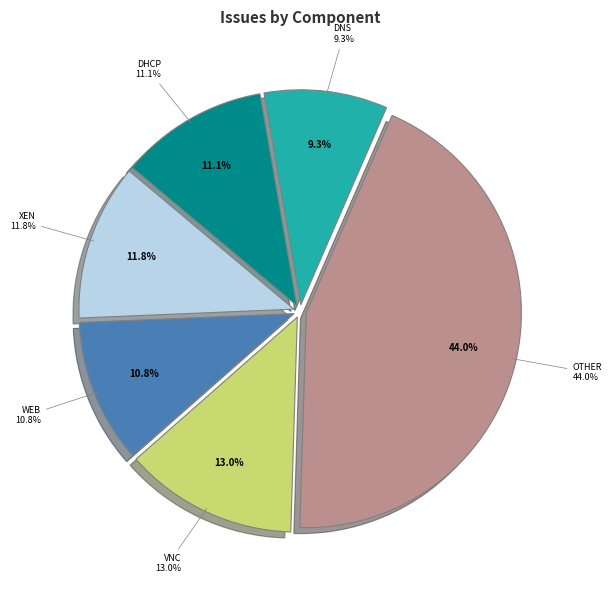

Approximately how many times larger is the value at dns compared to xen?

0.8